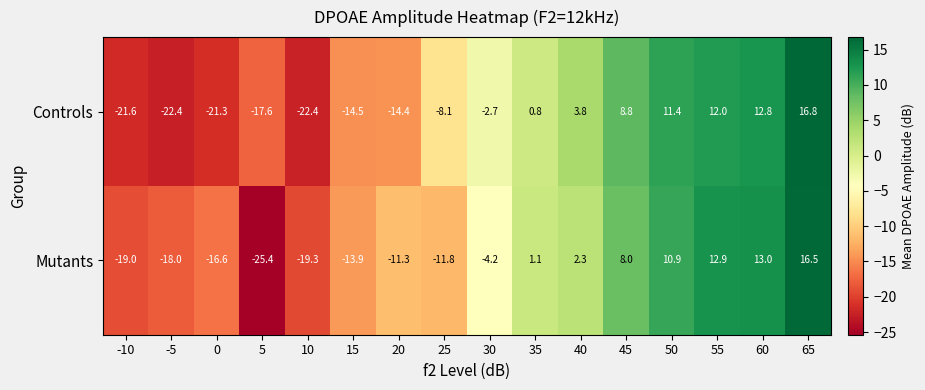

Rank the series by their average value, from highest to lowest.

Mutants, Controls